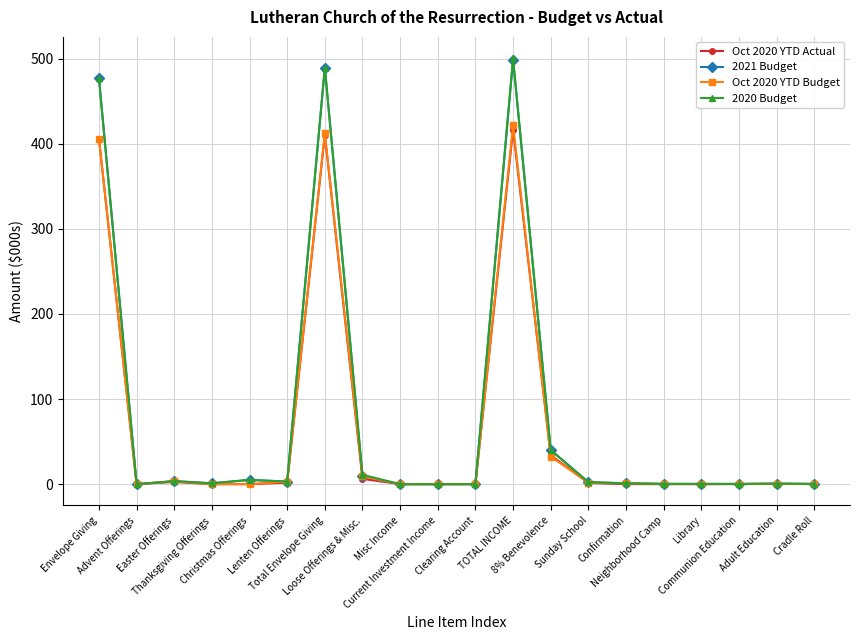

How many series are shown in this chart?

4